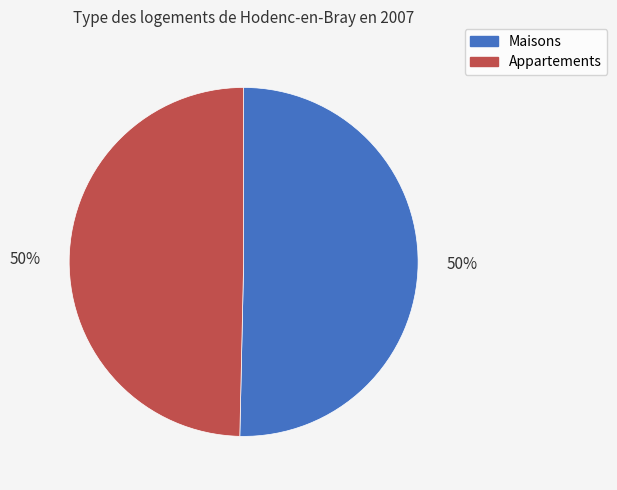

To the nearest percent, what is the average slice percentage?

50%